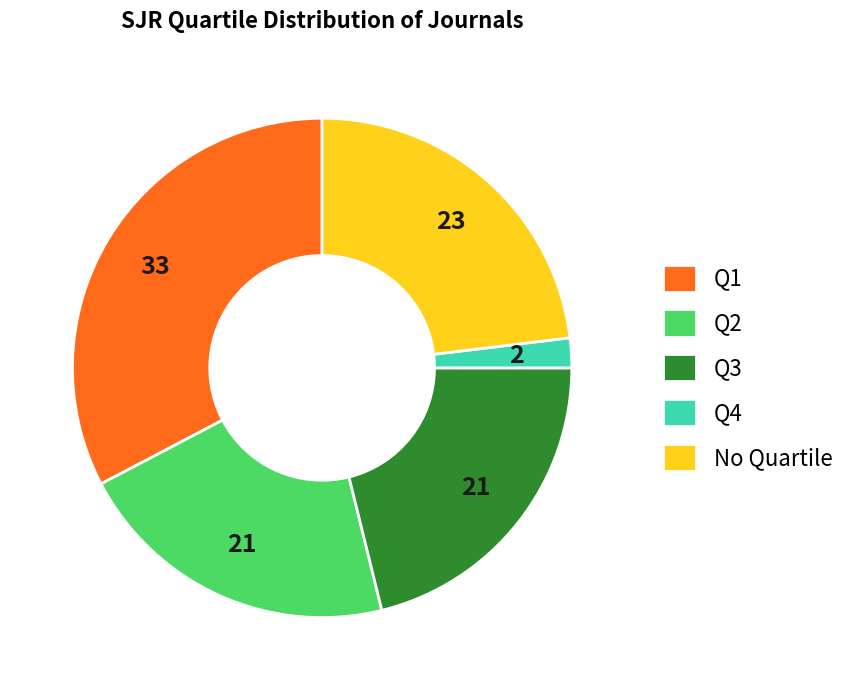

Which category has the smallest portion of the pie?

Q4